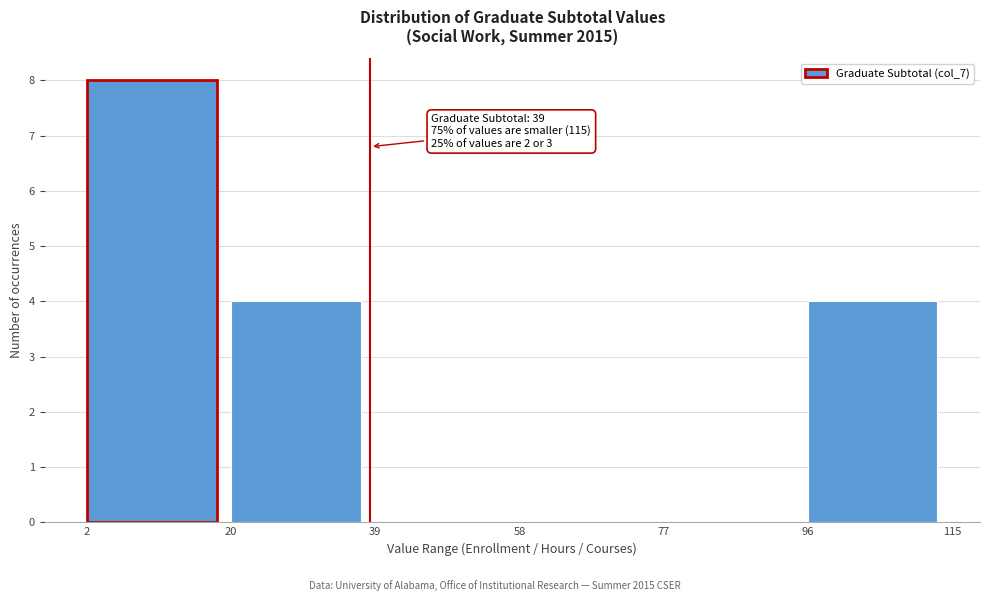

Which range on the x-axis has the tallest bar?

2 to 20